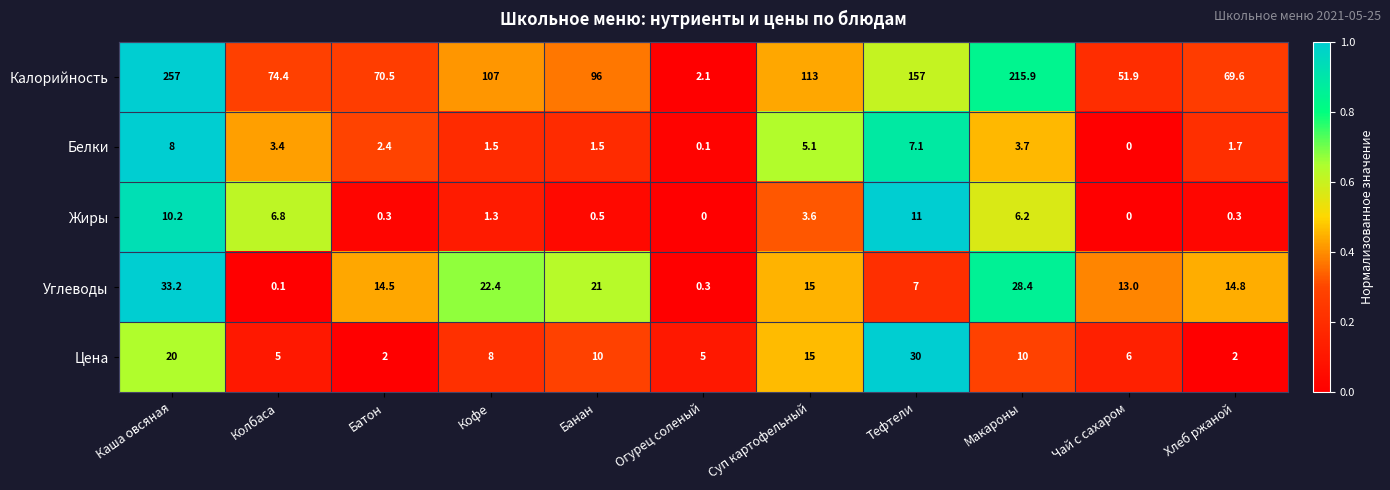

At which label is Калорийность closest to 129?

Суп картофельный